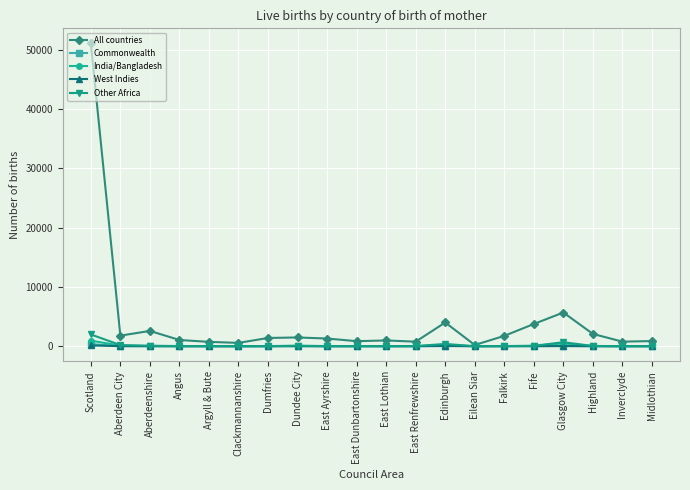

What position from the right is Dundee City?

13